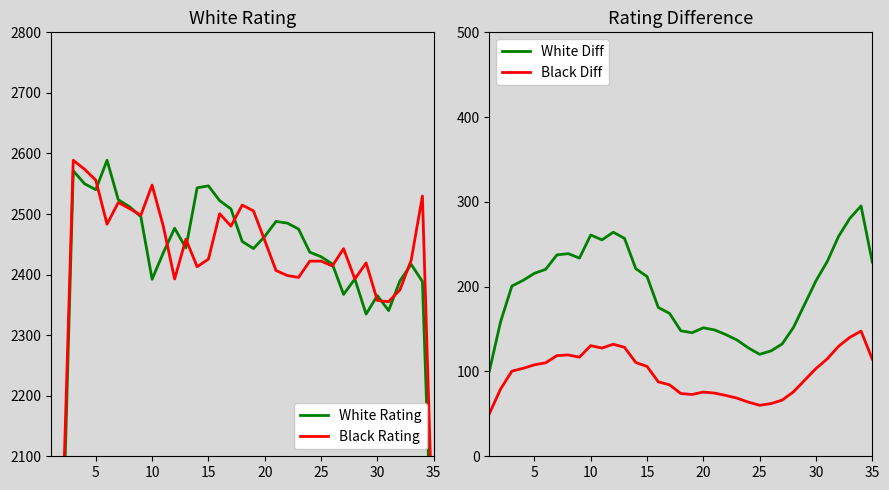

What is the lowest value of the White Diff series?

100.5